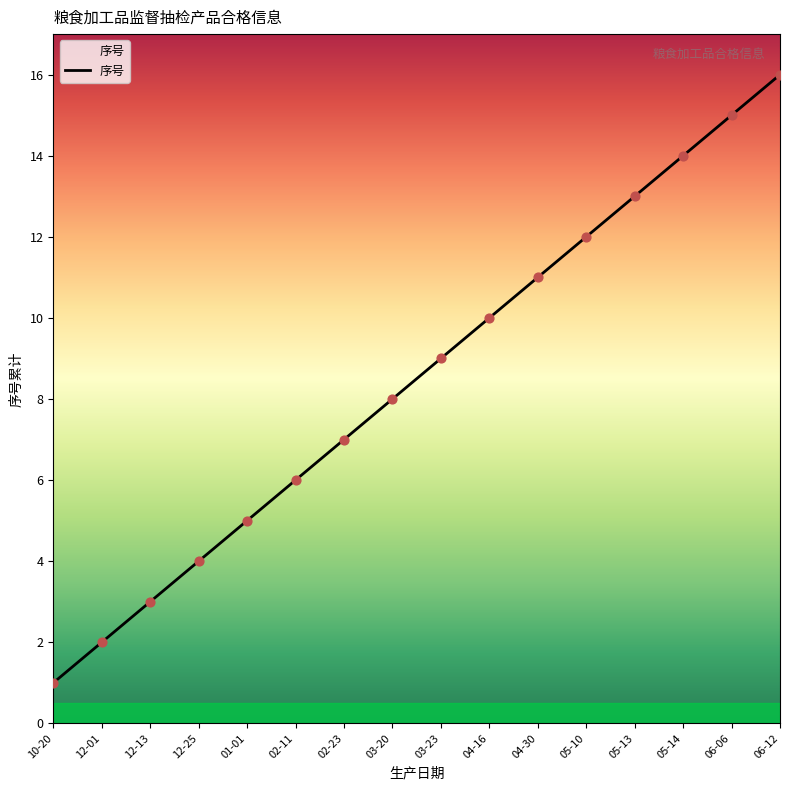

Which has a higher value, 05-10 or 01-01?

05-10